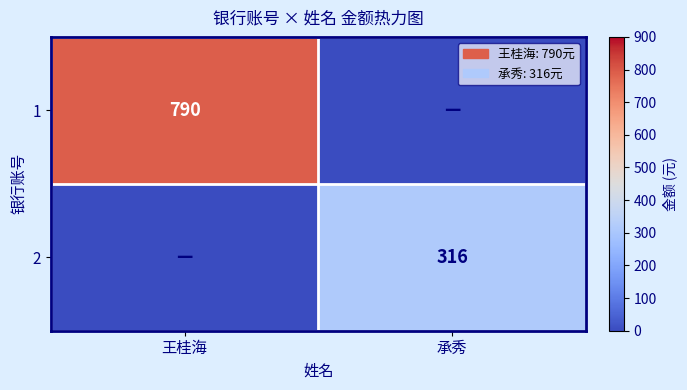

Is the value of 1 at 王桂海 greater than the value of 2 at 承秀?

Yes